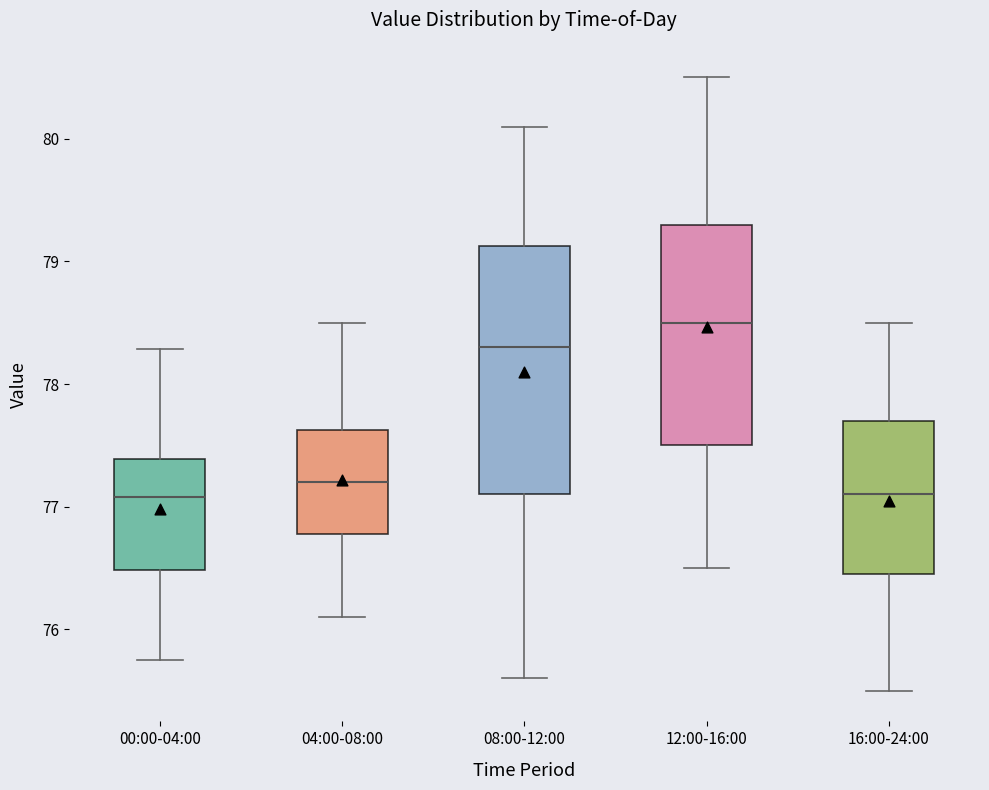

Reading left to right, transcribe this box plot: for each box, give where its median line is, the range the box spans, and where its two whiskers end, as read against the y-axis. The values are not printed on the chart, so give them approximately, as read against the axis.

00:00-04:00: median 77.1, box 76.5 to 77.4, whiskers 75.8 to 78.3
04:00-08:00: median 77.2, box 76.8 to 77.6, whiskers 76.1 to 78.5
08:00-12:00: median 78.3, box 77.1 to 79.1, whiskers 75.6 to 80.1
12:00-16:00: median 78.5, box 77.5 to 79.3, whiskers 76.5 to 80.5
16:00-24:00: median 77.1, box 76.5 to 77.7, whiskers 75.5 to 78.5